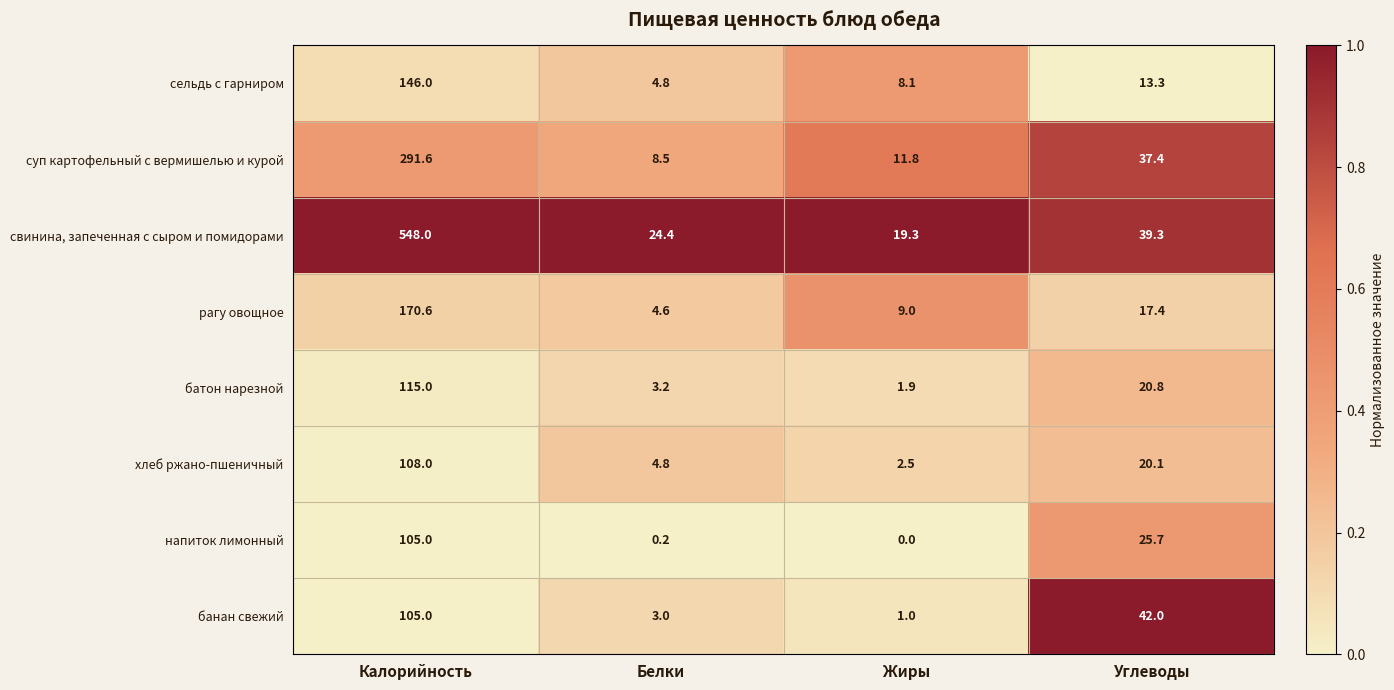

Rank the series at Жиры from highest to lowest value.

свинина, запеченная с сыром и помидорами, суп картофельный с вермишелью и курой, рагу овощное, сельдь с гарниром, хлеб ржано-пшеничный, батон нарезной, банан свежий, напиток лимонный